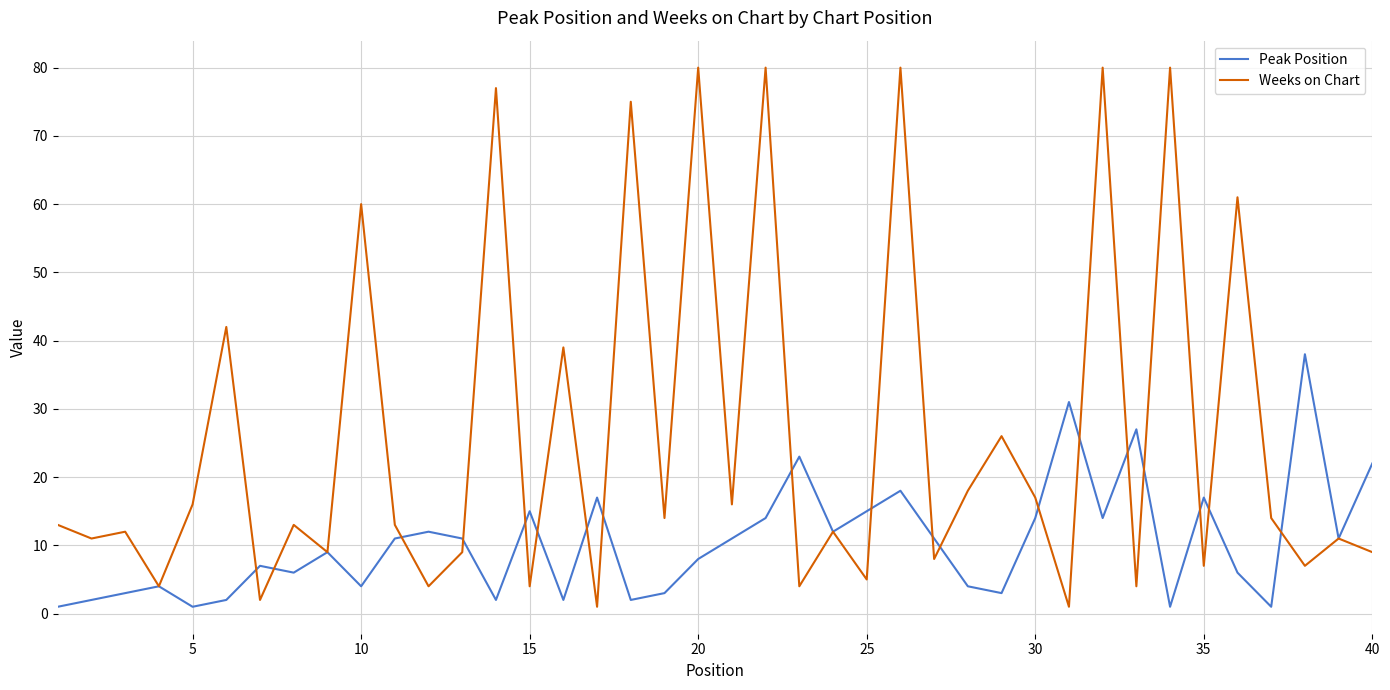

What is the highest value of the Peak Position series?

38